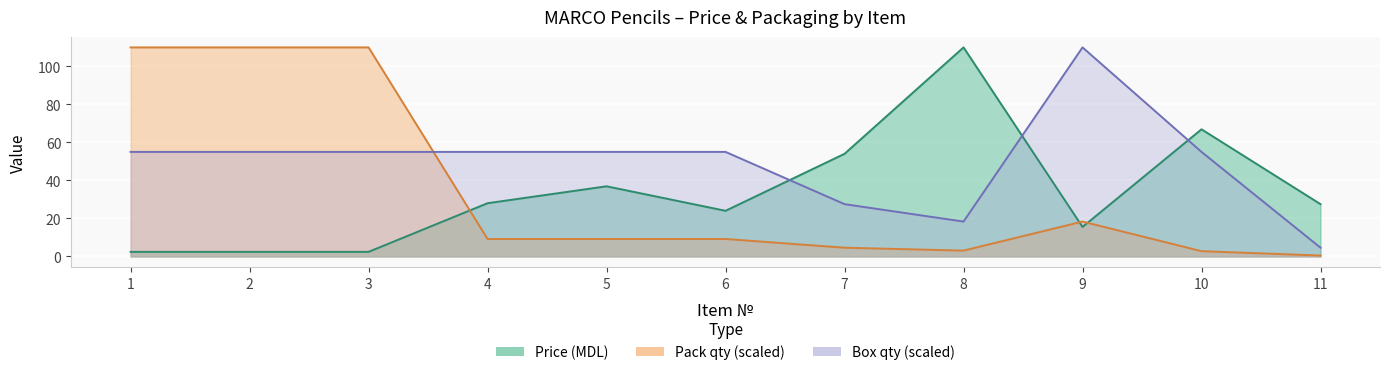

What is the total value across all series at 11?

32.5